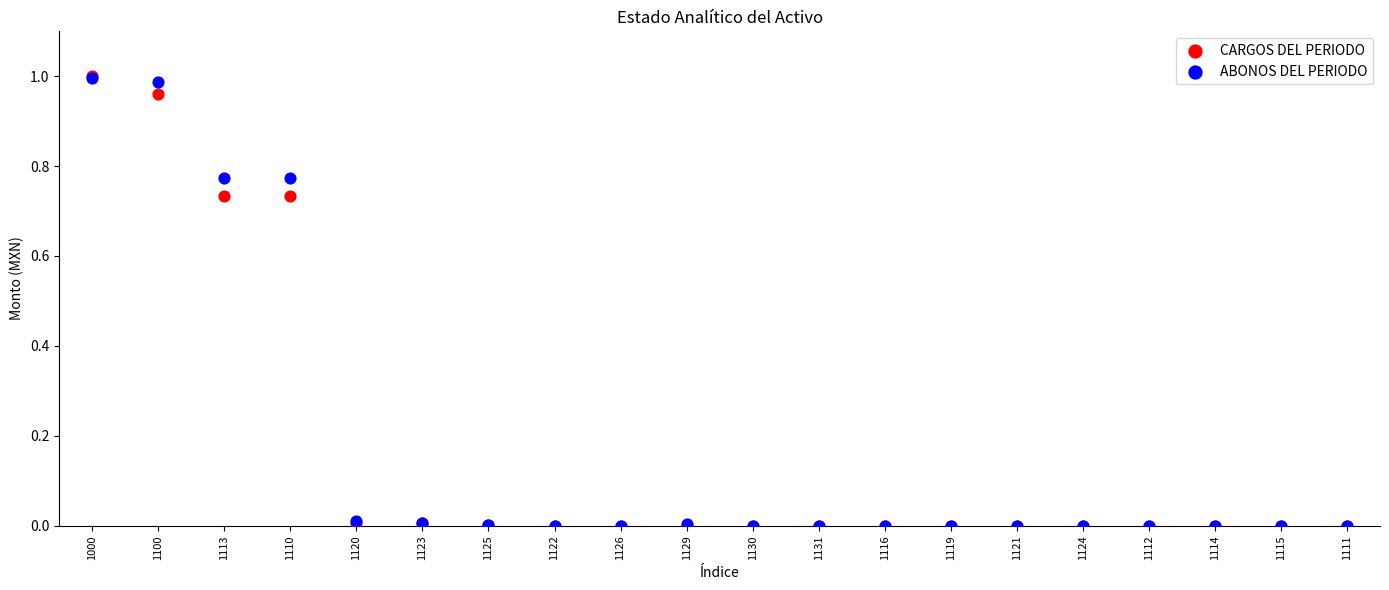

What are all the series names shown in the legend?

CARGOS DEL PERIODO, ABONOS DEL PERIODO